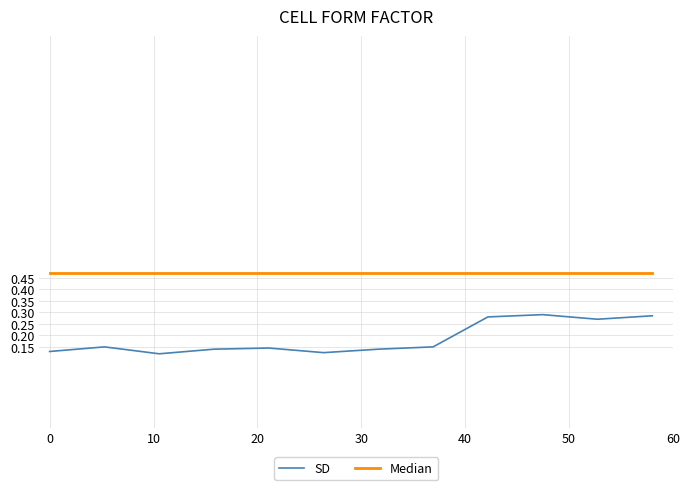

Is this an area chart (filled region under the line)?

No